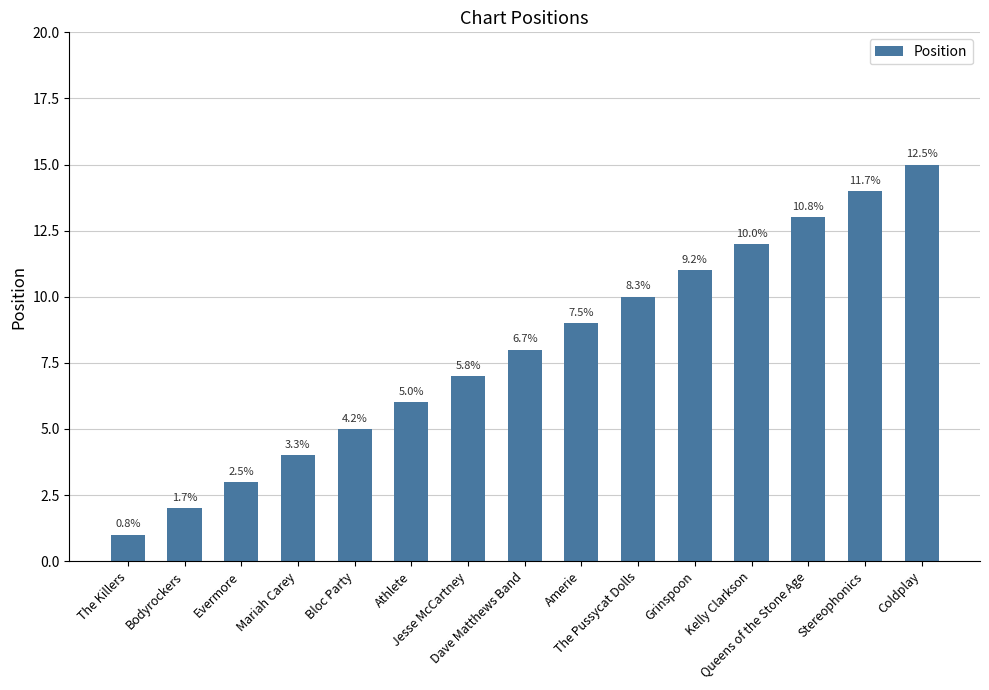

Which has a higher value, Stereophonics or Mariah Carey?

Stereophonics